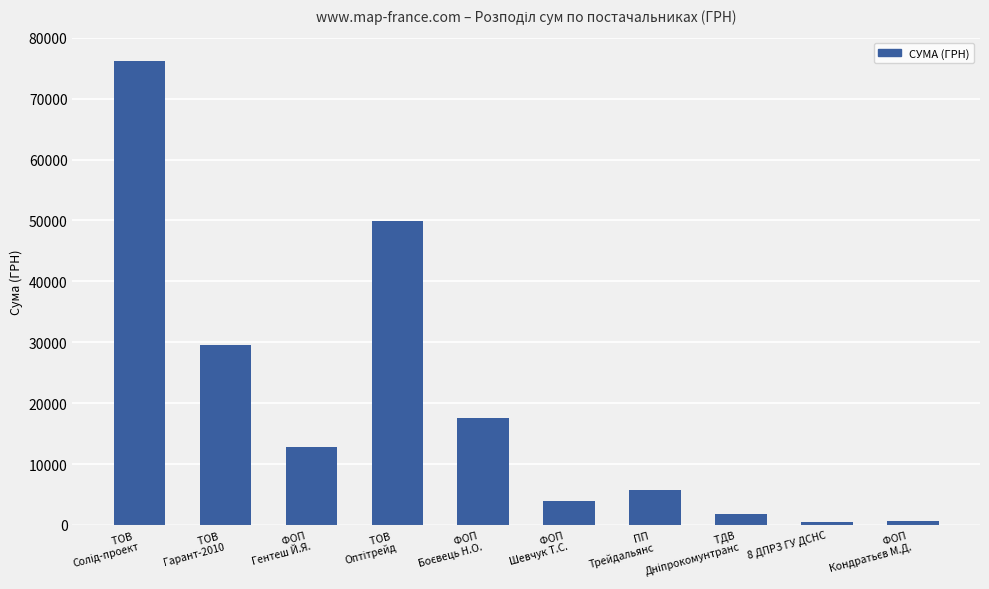

What is the difference between the second highest and minimum values?

49345.6